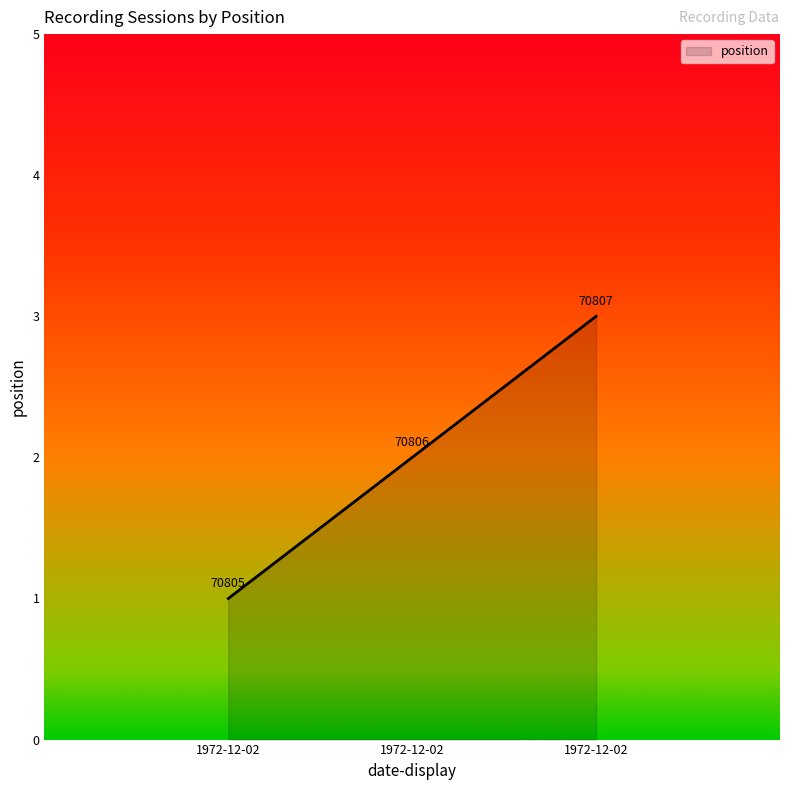

Count the values in the range 1 to 3.

3